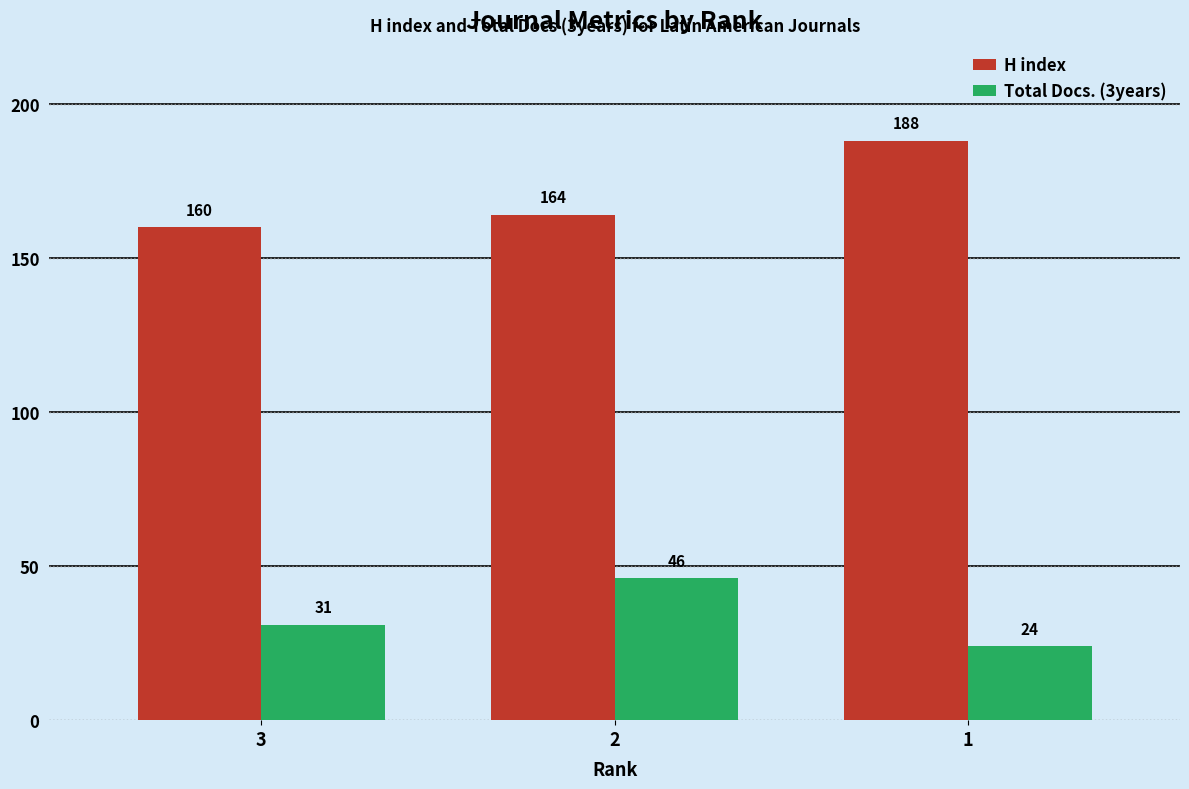

Where is Total Docs. (3years) nearest to the value 35?

3